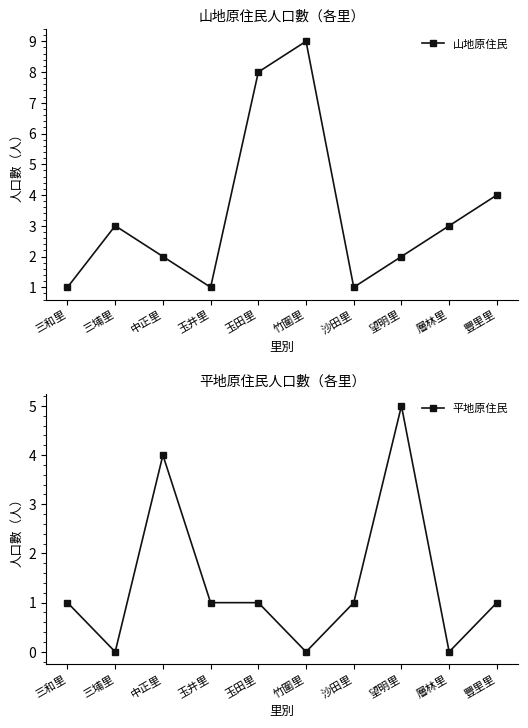

At how many categories does at least one series exceed 7?

2